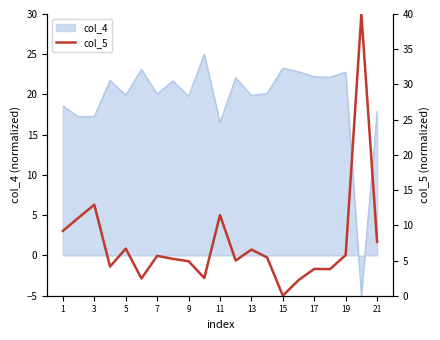

The value of col_4 at 17 is 31.1. True or false?

False